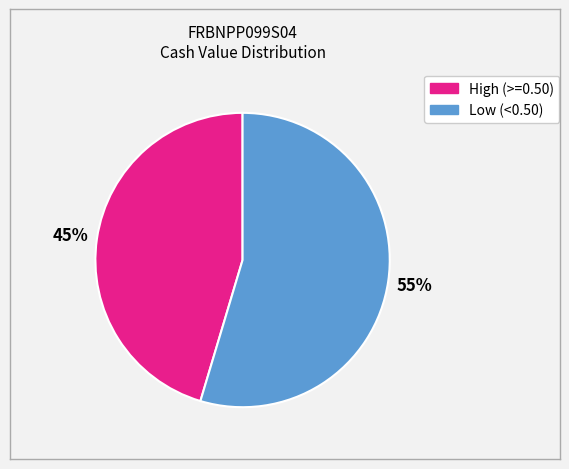

Is there a majority slice in this chart?

Yes